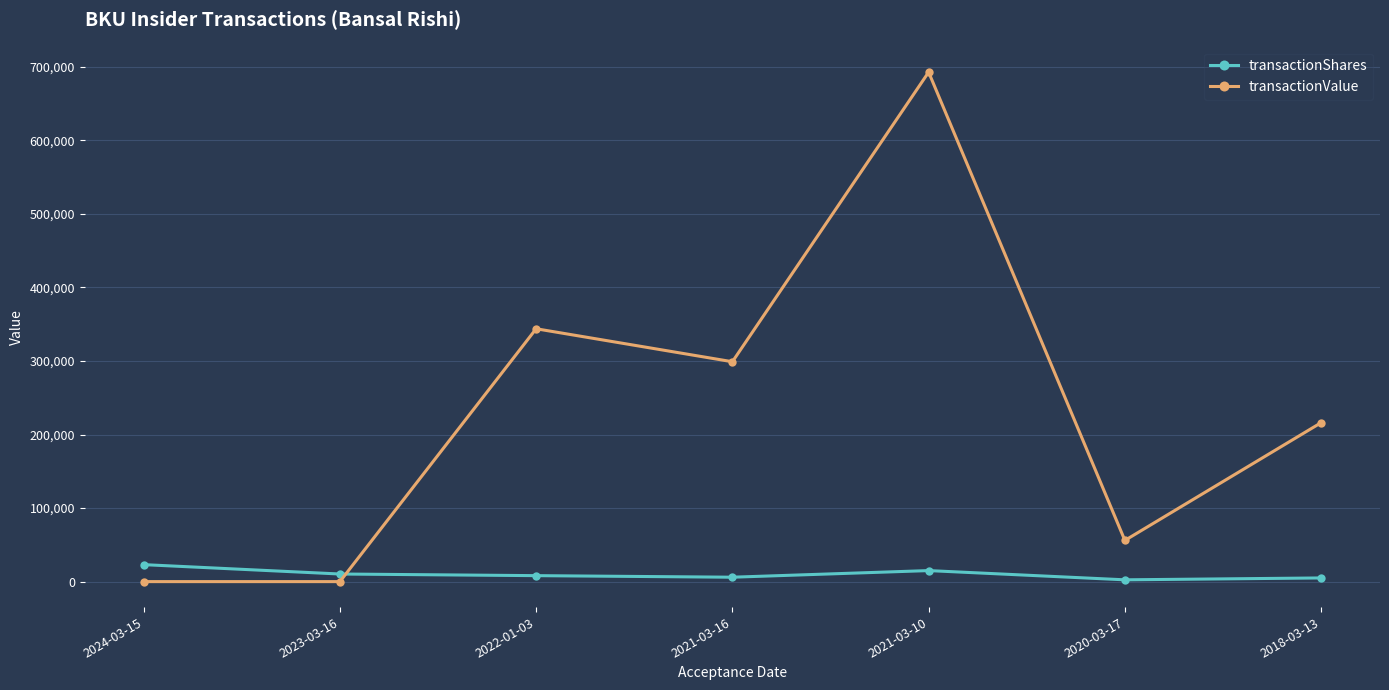

Which series has the widest spread of values?

transactionValue